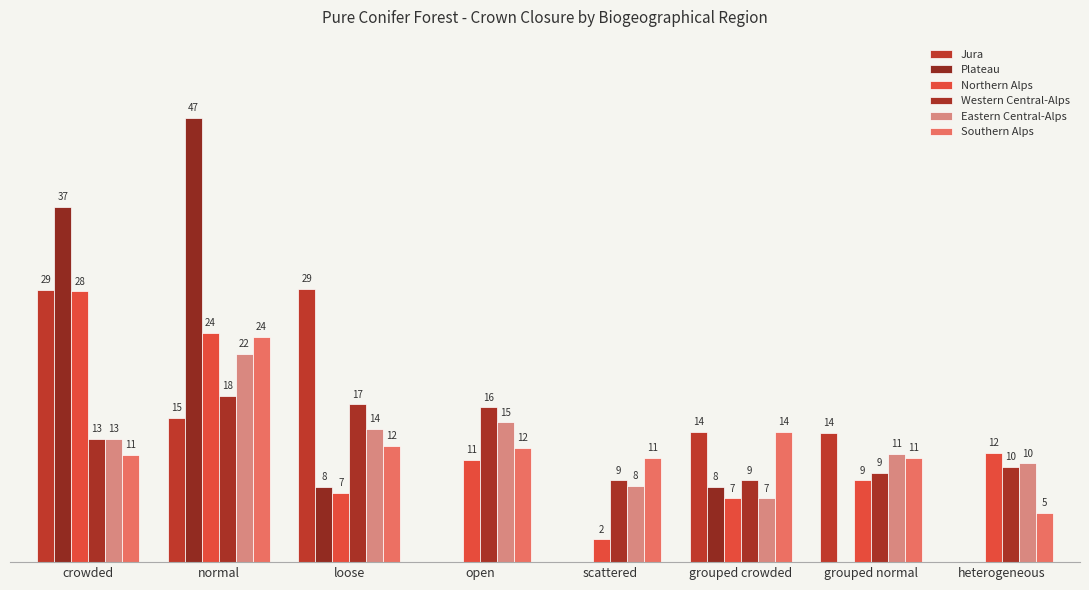

Are the bars horizontal?

No